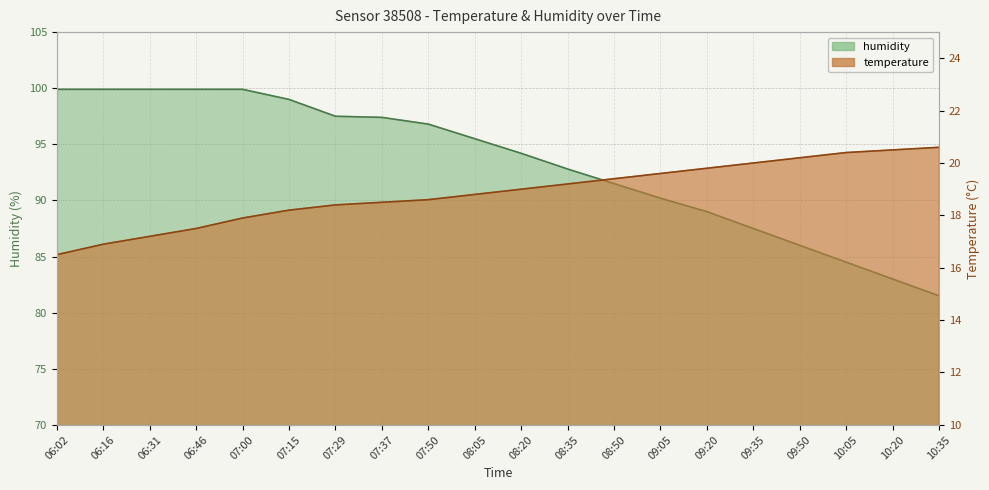

True or false: temperature has a value of 18.6 at 07:50.

True